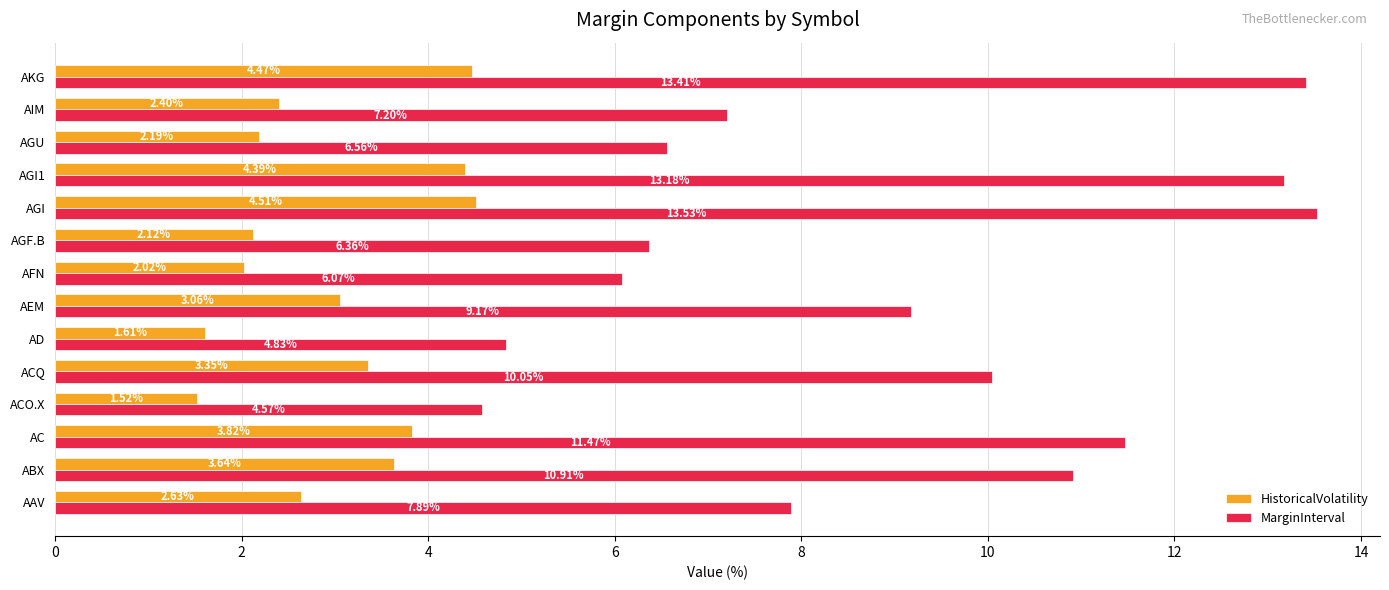

Which category has the highest value in the HistoricalVolatility series?

AGI